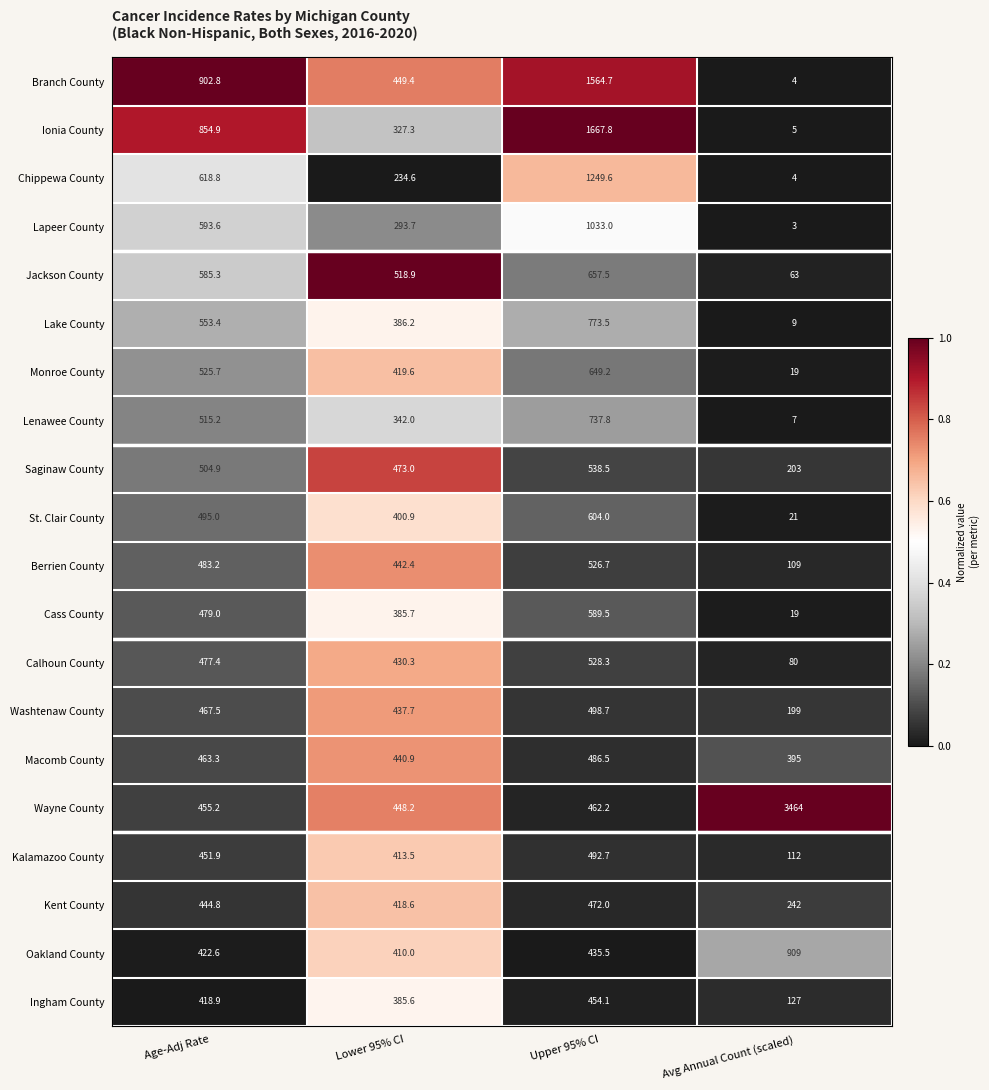

At Age-Adj Rate, list the series in order from largest to smallest.

Branch County, Ionia County, Chippewa County, Lapeer County, Jackson County, Lake County, Monroe County, Lenawee County, Saginaw County, St. Clair County, Berrien County, Cass County, Calhoun County, Washtenaw County, Macomb County, Wayne County, Kalamazoo County, Kent County, Oakland County, Ingham County